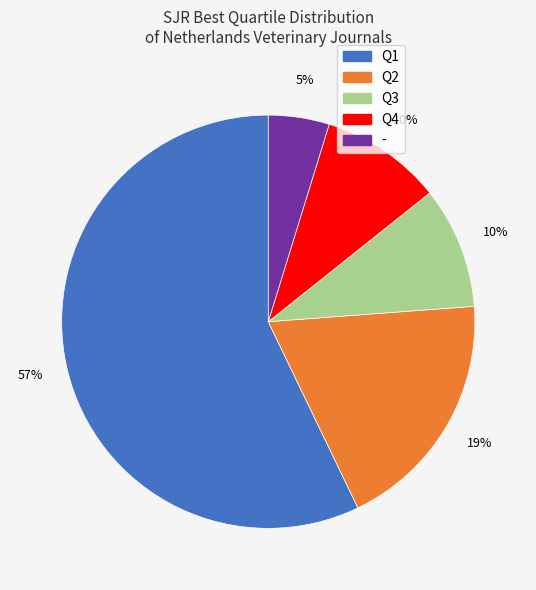

Is there a majority slice in this chart?

Yes